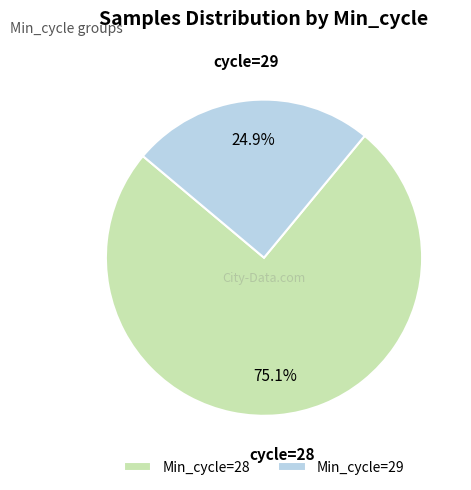

Which has a higher value, Min_cycle=29 or Min_cycle=28?

Min_cycle=28